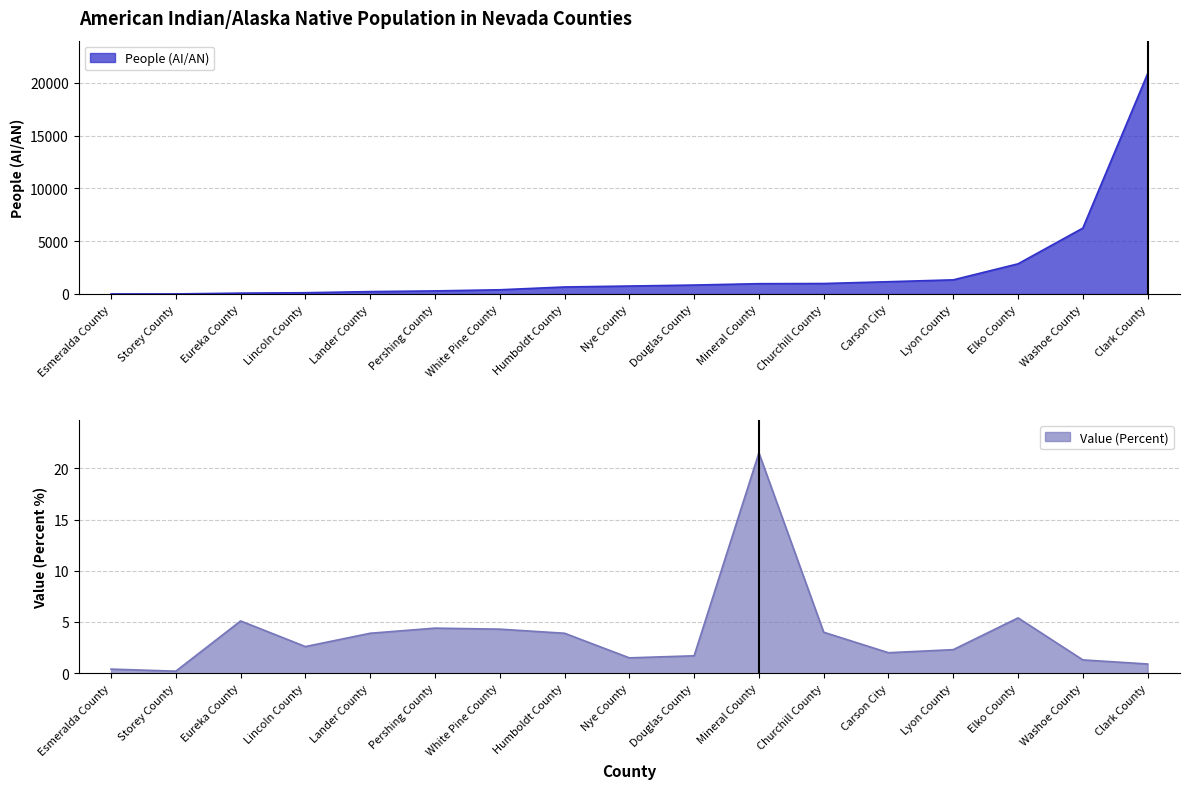

Does the chart have visible grid lines?

Yes